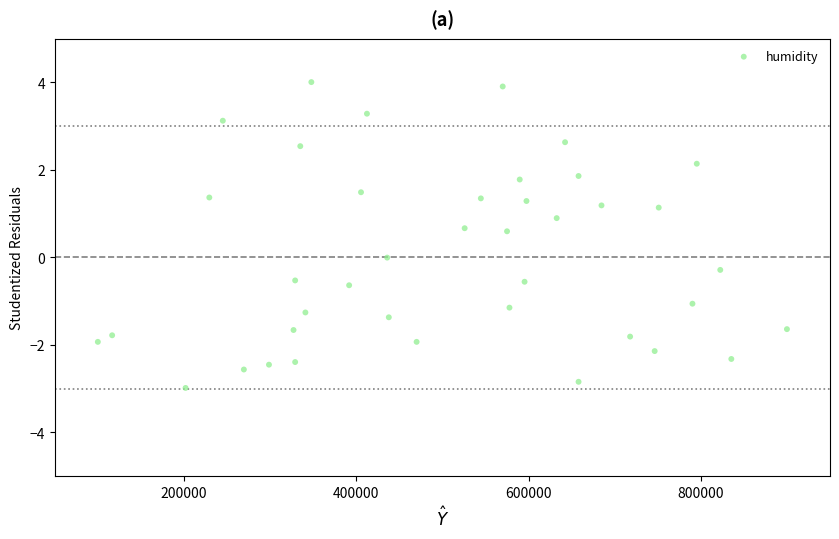

What is the range of Y values (max minus min)?

7.0